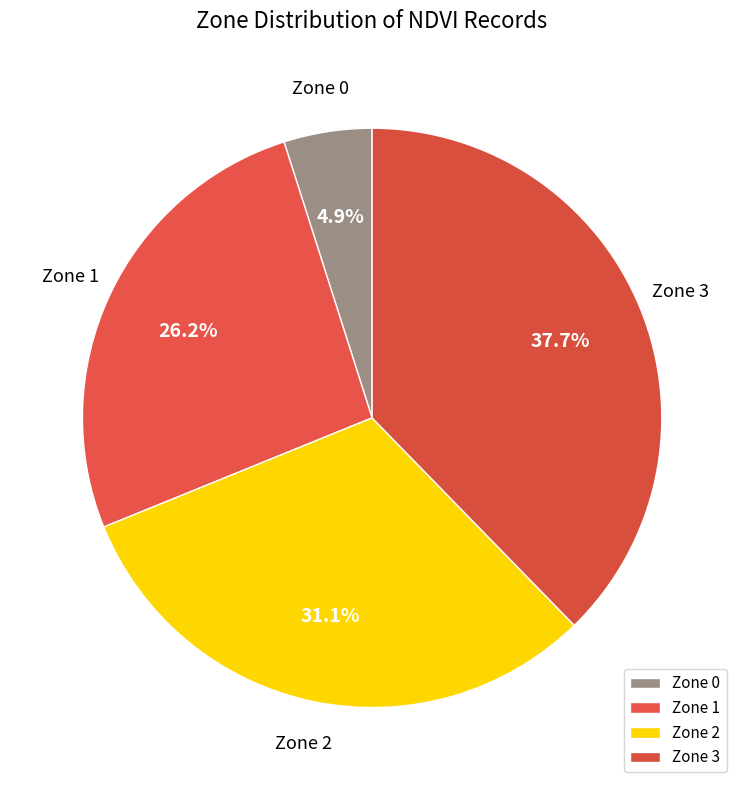

Rank the categories by value from lowest to highest.

Zone 0, Zone 1, Zone 2, Zone 3